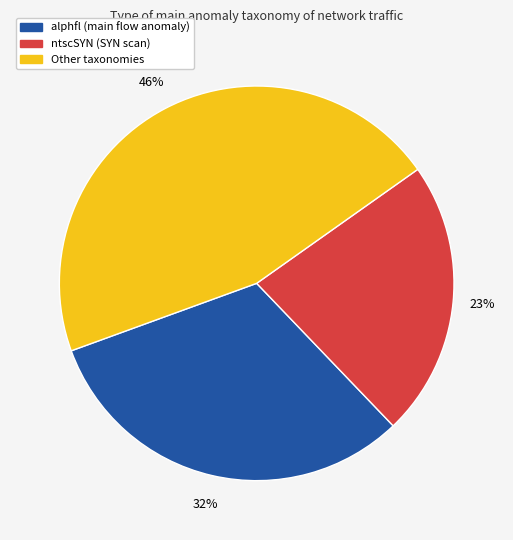

To the nearest percent, what is the average slice percentage?

33%